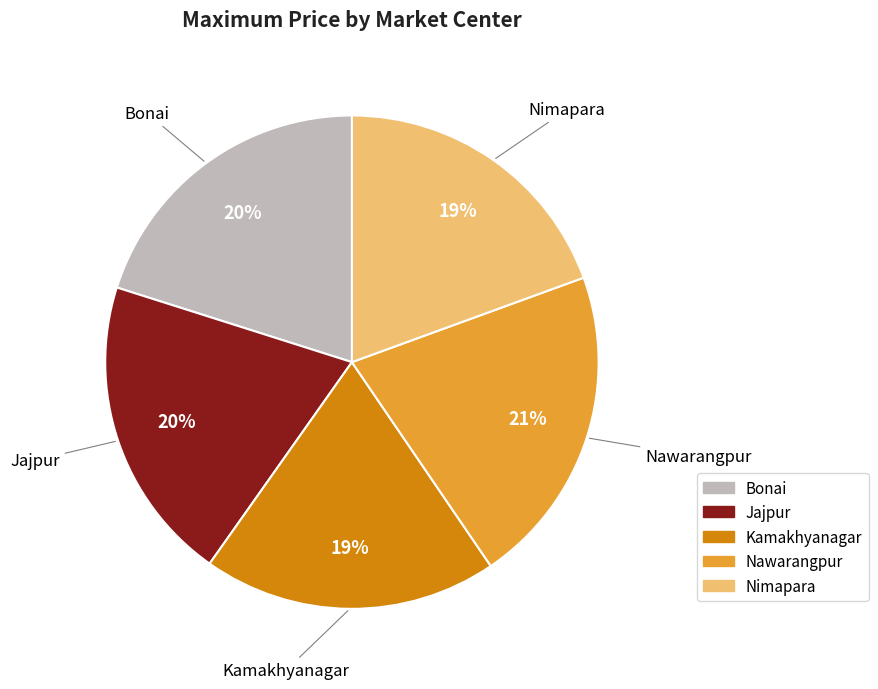

To the nearest percent, what portion does Nimapara represent?

19%